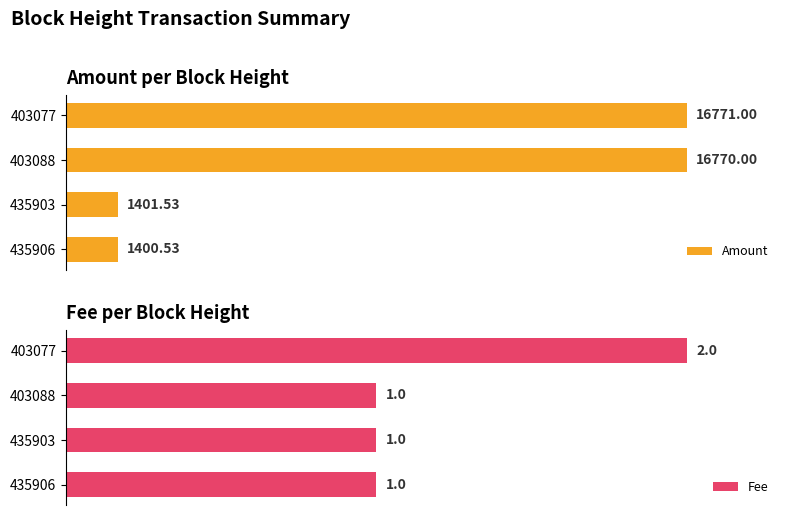

How many series are shown in this chart?

2